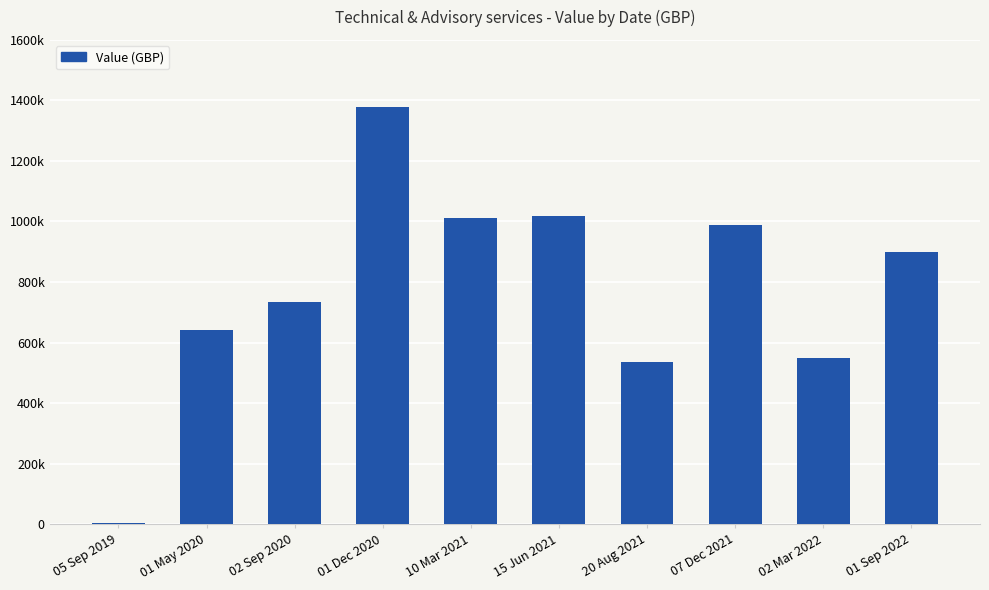

At which category does the chart reach its minimum across all series?

05 Sep 2019